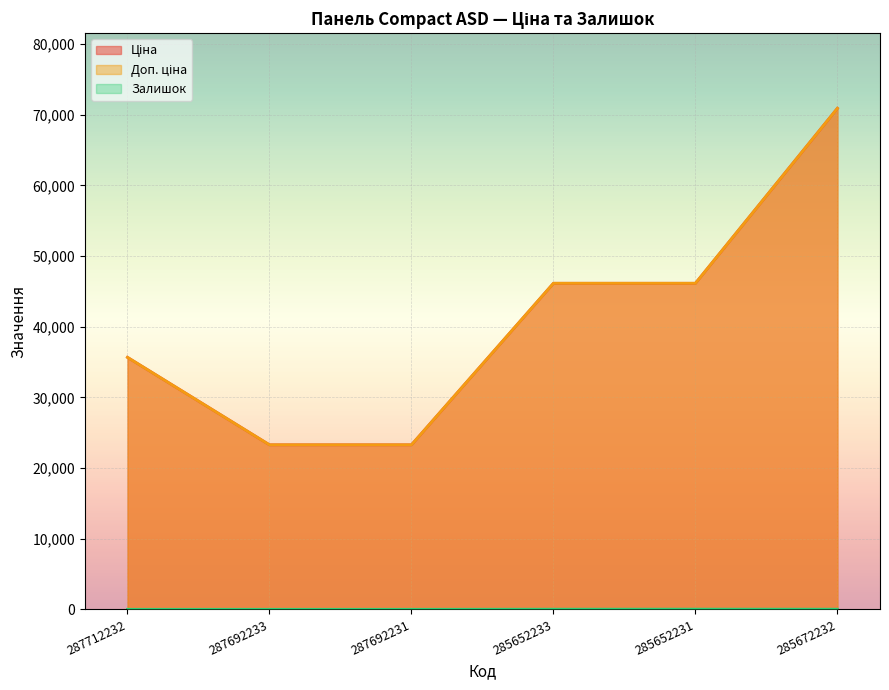

What is the label of the 3rd point from the right?

285652233